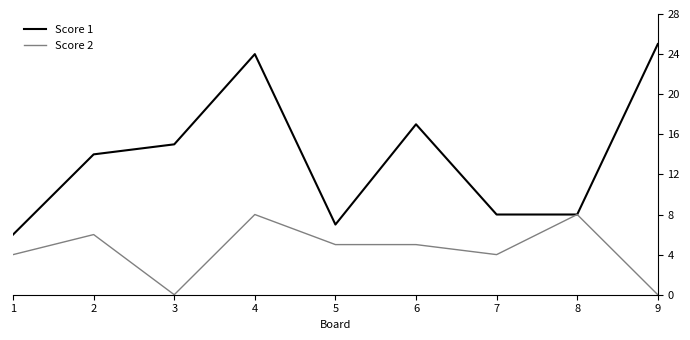

What is the sum of the Score 1 values at 5 and 1?

13